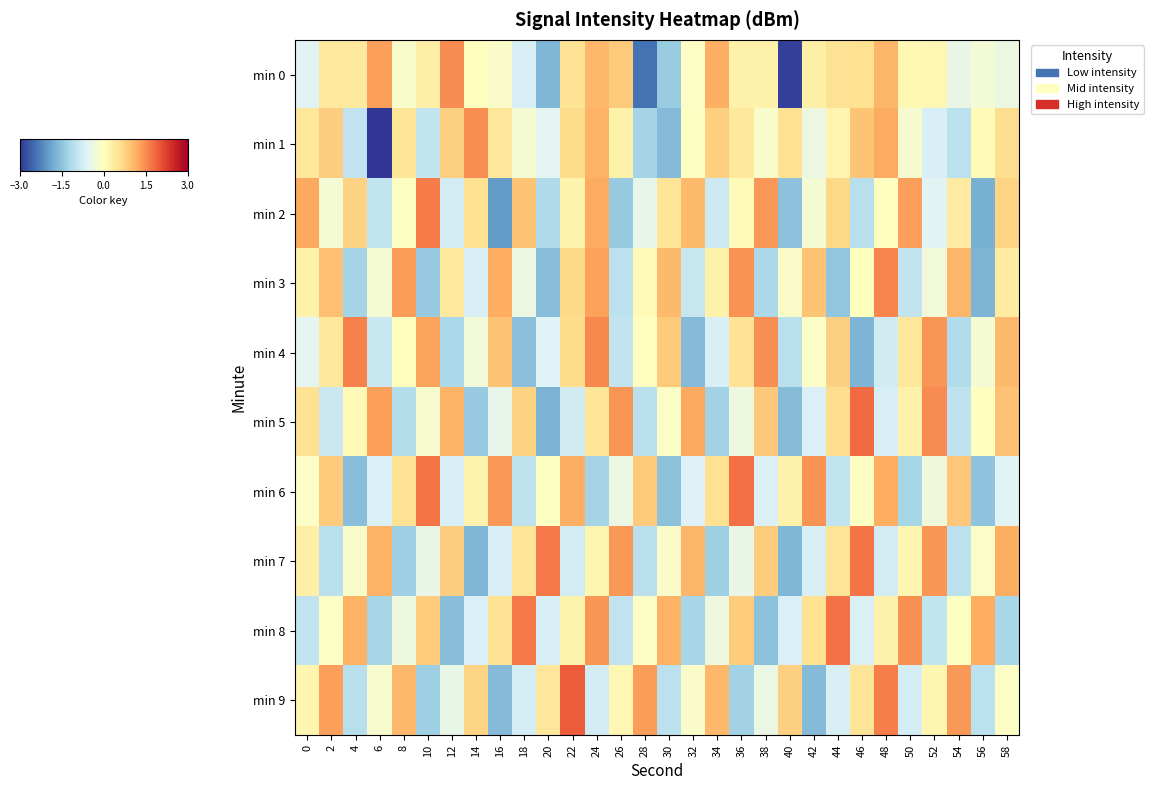

Reading left to right, transcribe all the data shown in this chart.

min 0: 0=-0.5	2=0.4	4=0.4	6=1.3	8=-0.1	10=0.3	12=1.5	14=0.0	16=-0.1	18=-0.7	20=-1.7	22=0.5	24=1.1	26=0.9	28=-2.4	30=-1.4	32=-0.1	34=1.2	36=0.2	38=0.3	40=-2.9	42=0.3	44=0.6	46=0.6	48=1.1	50=0.1	52=0.2	54=-0.4	56=-0.2	58=-0.4
min 1: 0=0.5	2=0.8	4=-0.9	6=-3.5	8=0.5	10=-0.9	12=0.8	14=1.5	16=0.5	18=-0.2	20=-0.5	22=0.6	24=1.1	26=0.3	28=-1.2	30=-1.6	32=-0.0	34=0.8	36=0.4	38=-0.1	40=0.6	42=-0.4	44=0.2	46=0.9	48=1.2	50=-0.2	52=-0.7	54=-1.0	56=0.1	58=0.6
min 2: 0=1.2	2=-0.2	4=0.8	6=-0.9	8=-0.0	10=1.7	12=-0.7	14=0.6	16=-2.0	18=0.9	20=-1.2	22=0.2	24=1.2	26=-1.4	28=-0.5	30=0.5	32=1.0	34=-0.8	36=0.1	38=1.4	40=-1.5	42=-0.2	44=0.7	46=-1.0	48=-0.0	50=1.3	52=-0.5	54=0.4	56=-1.7	58=0.7
min 3: 0=0.3	2=1.0	4=-1.3	6=-0.2	8=1.3	10=-1.4	12=0.4	14=-0.7	16=1.2	18=-0.4	20=-1.6	22=0.7	24=1.3	26=-1.0	28=0.1	30=1.0	32=-0.9	34=0.2	36=1.4	38=-1.2	40=-0.1	42=0.9	44=-1.5	46=0.0	48=1.6	50=-0.9	52=-0.3	54=1.1	56=-1.7	58=0.4
min 4: 0=-0.5	2=0.4	4=1.6	6=-0.9	8=0.0	10=1.3	12=-1.2	14=-0.3	16=0.9	18=-1.5	20=-0.6	22=0.6	24=1.5	26=-0.9	28=-0.0	30=0.9	32=-1.6	34=-0.7	36=0.5	38=1.5	40=-1.0	42=-0.1	44=0.8	46=-1.7	48=-0.8	50=0.5	52=1.4	54=-1.1	56=-0.2	58=1.1
min 5: 0=0.5	2=-0.8	4=0.1	6=1.3	8=-1.1	10=-0.2	12=1.1	14=-1.4	16=-0.5	18=0.8	20=-1.7	22=-0.8	24=0.5	26=1.4	28=-1.0	30=-0.1	32=1.2	34=-1.3	36=-0.3	38=0.9	40=-1.6	42=-0.6	44=0.6	46=1.8	48=-0.7	50=0.3	52=1.5	54=-1.0	56=-0.0	58=1.0
min 6: 0=-0.1	2=0.9	4=-1.6	6=-0.7	8=0.5	10=1.7	12=-0.7	14=0.2	16=1.4	18=-1.0	20=-0.0	22=1.2	24=-1.3	26=-0.4	28=0.9	30=-1.5	32=-0.6	34=0.6	36=1.8	38=-0.7	40=0.3	42=1.4	44=-0.9	46=-0.0	48=1.2	50=-1.2	52=-0.3	54=0.9	56=-1.5	58=-0.5
min 7: 0=0.3	2=-1.0	4=-0.1	6=1.1	8=-1.3	10=-0.4	12=0.8	14=-1.6	16=-0.7	18=0.5	20=1.7	22=-0.7	24=0.2	26=1.4	28=-1.0	30=-0.1	32=1.1	34=-1.3	36=-0.4	38=0.8	40=-1.6	42=-0.7	44=0.5	46=1.7	48=-0.7	50=0.2	52=1.4	54=-1.0	56=-0.1	58=1.2
min 8: 0=-1.0	2=-0.1	4=1.1	6=-1.2	8=-0.3	10=0.8	12=-1.6	14=-0.6	16=0.5	18=1.7	20=-0.7	22=0.2	24=1.4	26=-1.0	28=-0.1	30=1.1	32=-1.2	34=-0.3	36=0.8	38=-1.5	40=-0.6	42=0.6	44=1.7	46=-0.6	48=0.3	50=1.5	52=-0.9	54=-0.0	56=1.2	58=-1.2
min 9: 0=0.2	2=1.3	4=-1.0	6=-0.1	8=1.1	10=-1.3	12=-0.4	14=0.7	16=-1.6	18=-0.7	20=0.5	22=2.0	24=-0.7	26=0.1	28=1.4	30=-1.0	32=-0.1	34=1.1	36=-1.3	38=-0.4	40=0.8	42=-1.6	44=-0.7	46=0.5	48=1.6	50=-0.7	52=0.2	54=1.4	56=-1.0	58=-0.1